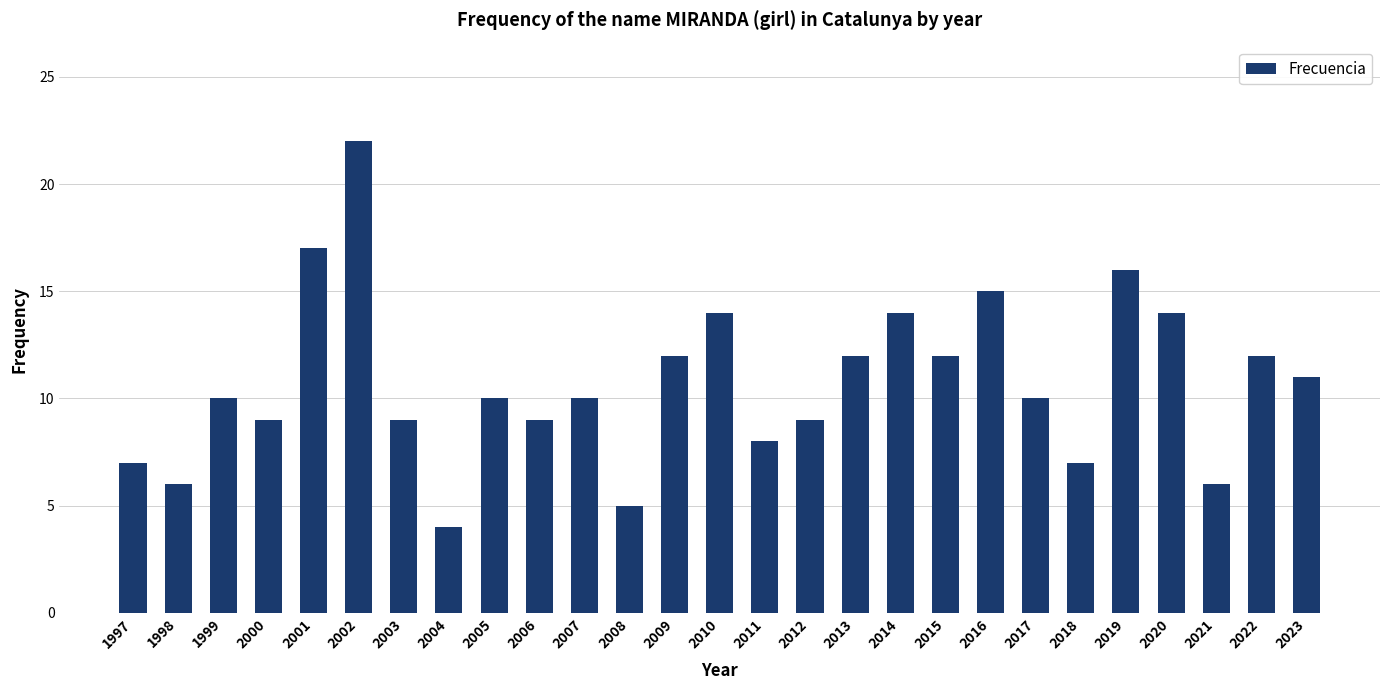

What is the sum of all values?

290